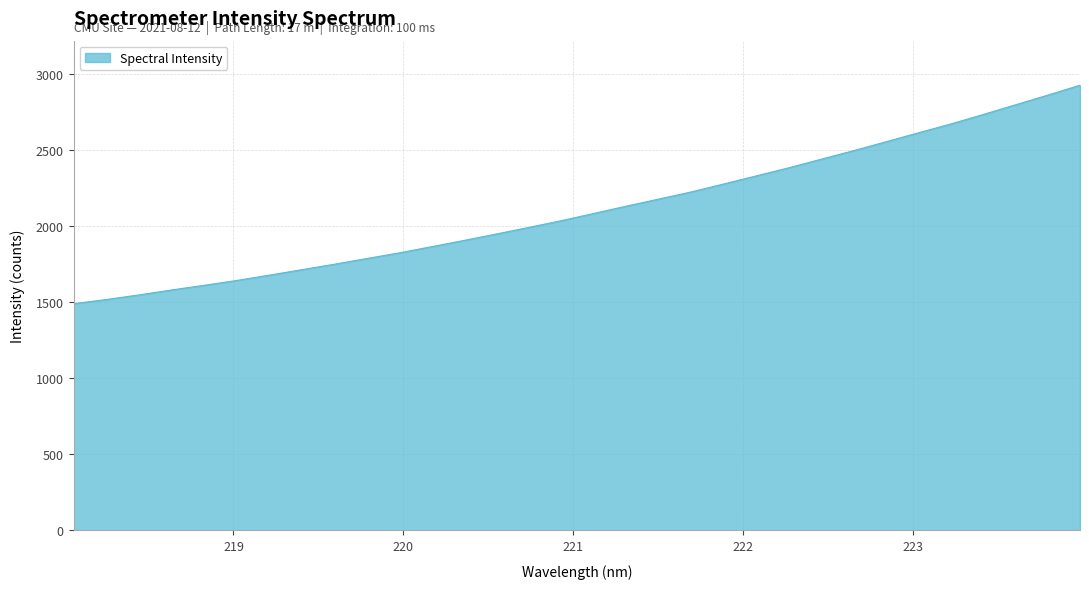

How many lines are shown in the chart?

1